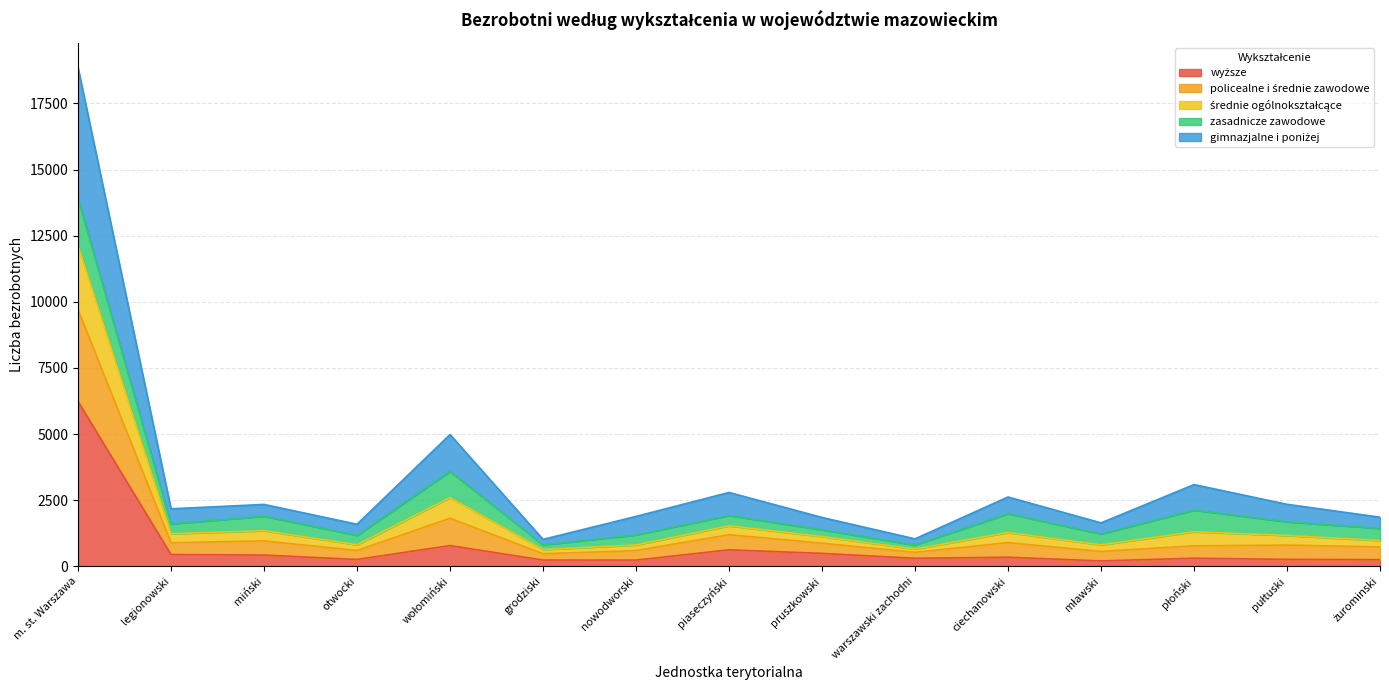

At which category is the sum across all series the highest?

m. st. Warszawa